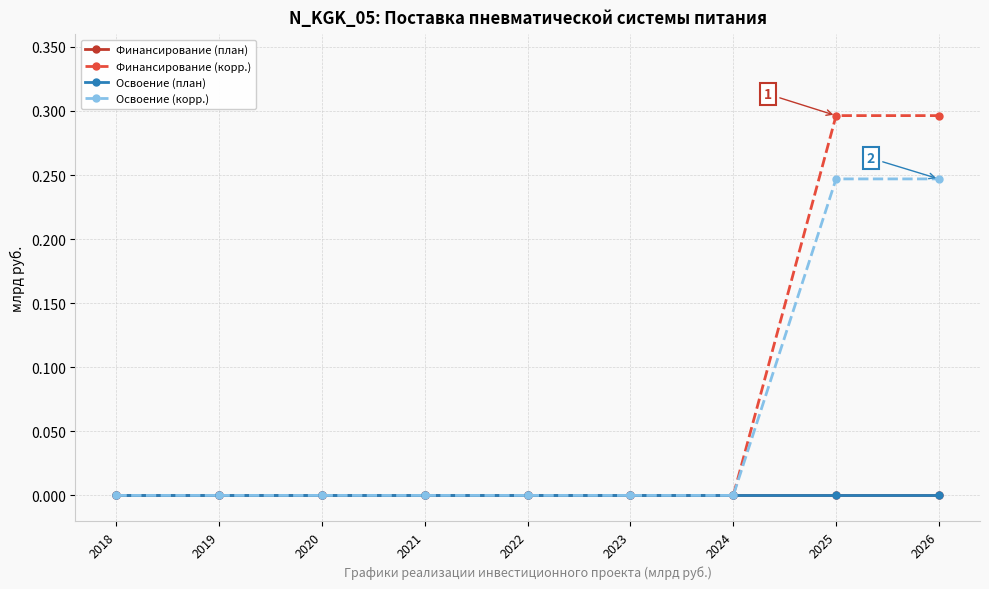

True or false: Финансирование (корр.) and Освоение (план) cross at least once.

False